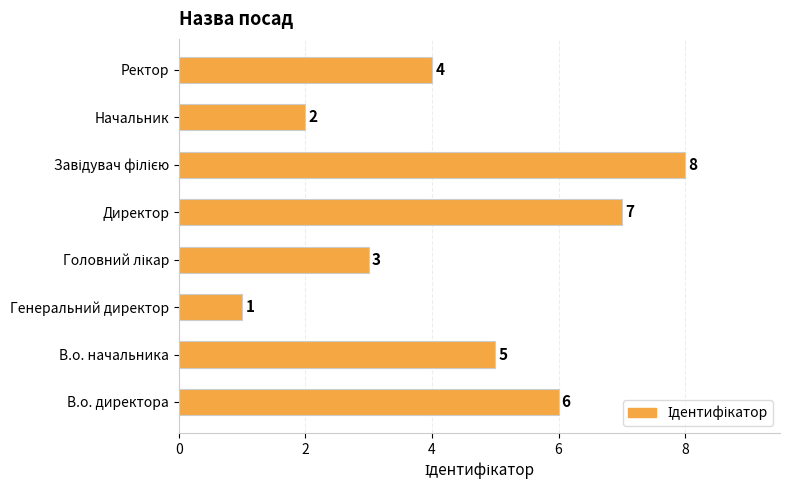

What is the difference between the maximum and minimum values?

7